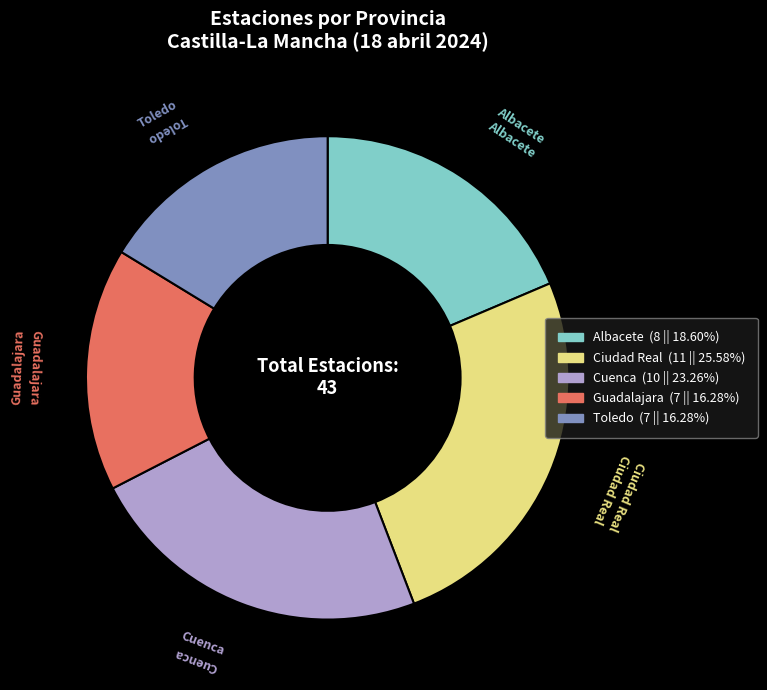

How many slices are in this pie chart?

5